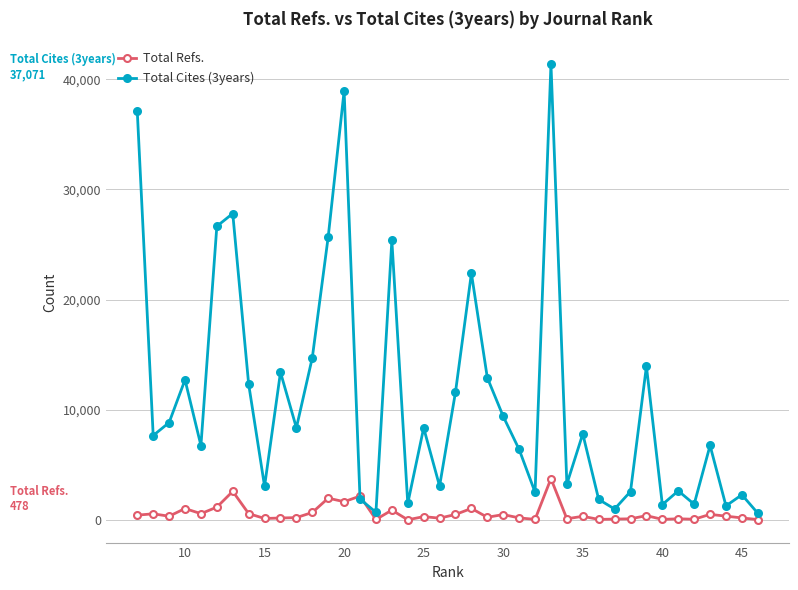

The value of Total Refs. at 10 is 1077. True or false?

True